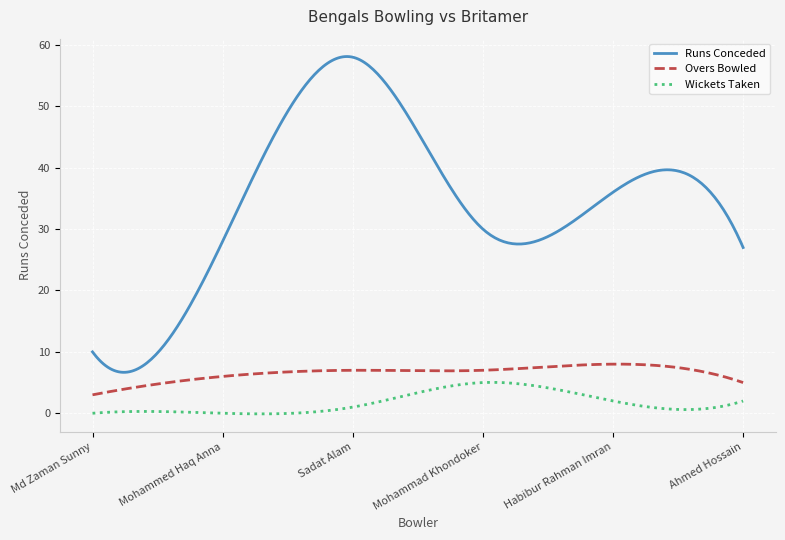

Does the chart have visible grid lines?

Yes